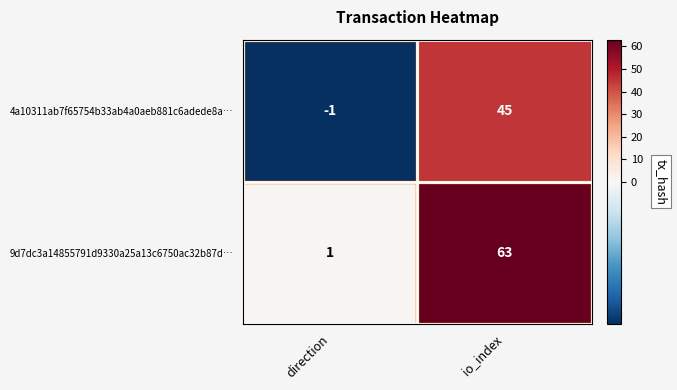

What is the spread (max minus min) of values at io_index?

18